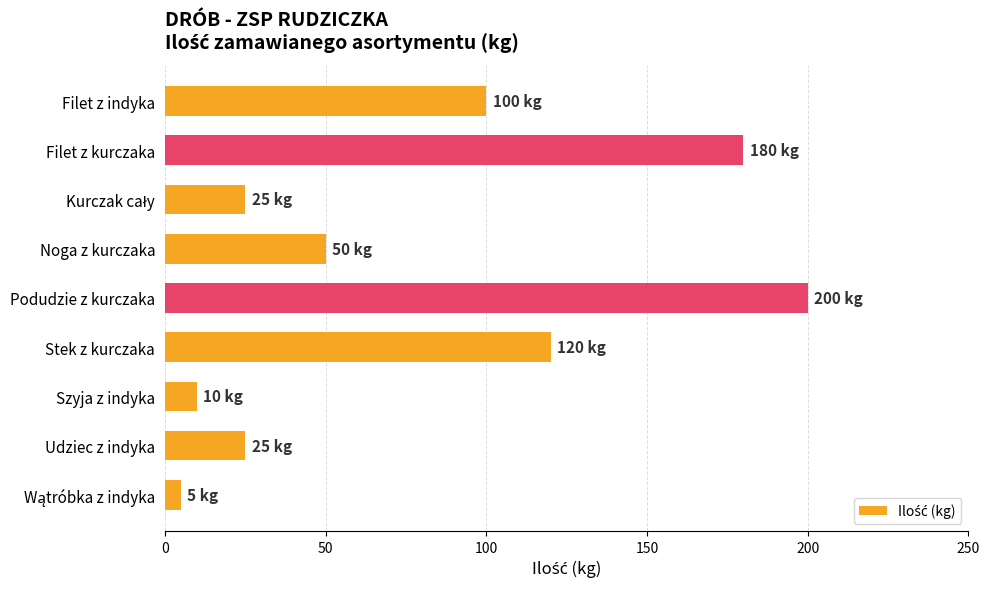

How many bars are there in total?

9